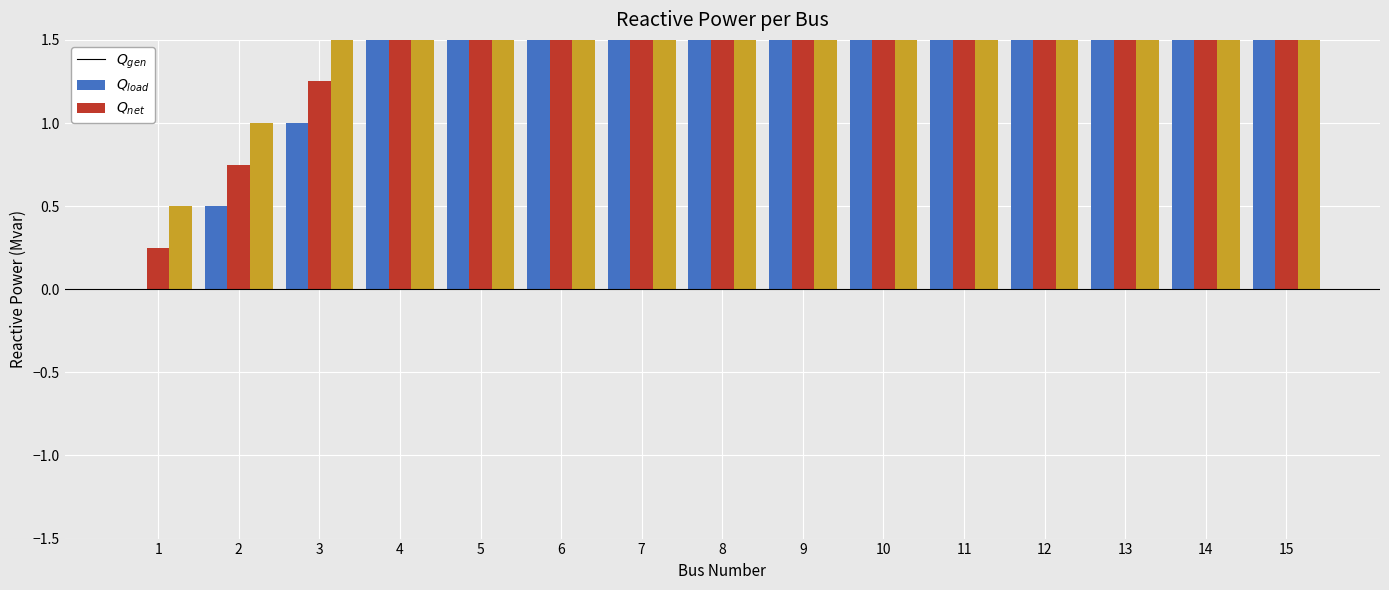

Is the value of col_1 at 10 greater than the value of col_0 at 7?

Yes